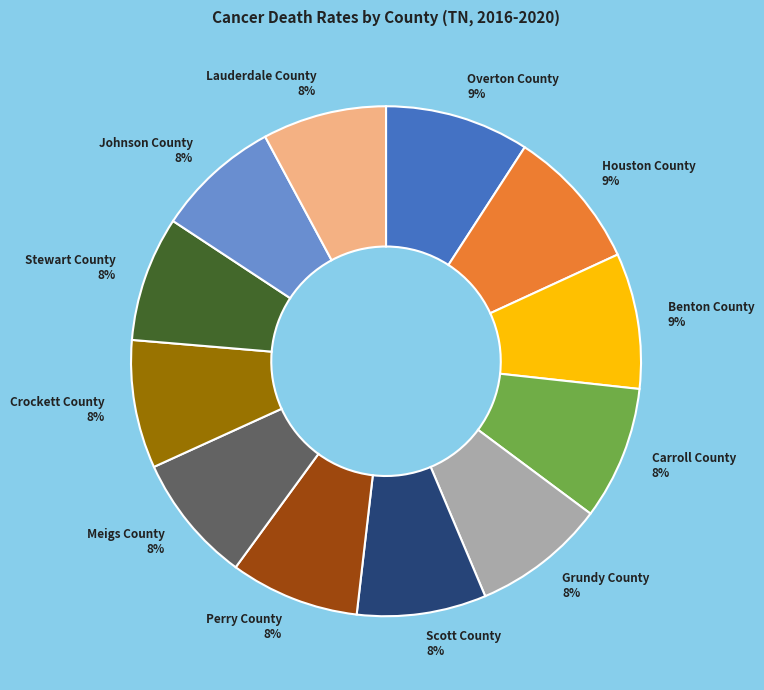

Combined, do Benton County and Grundy County account for over 50%?

No